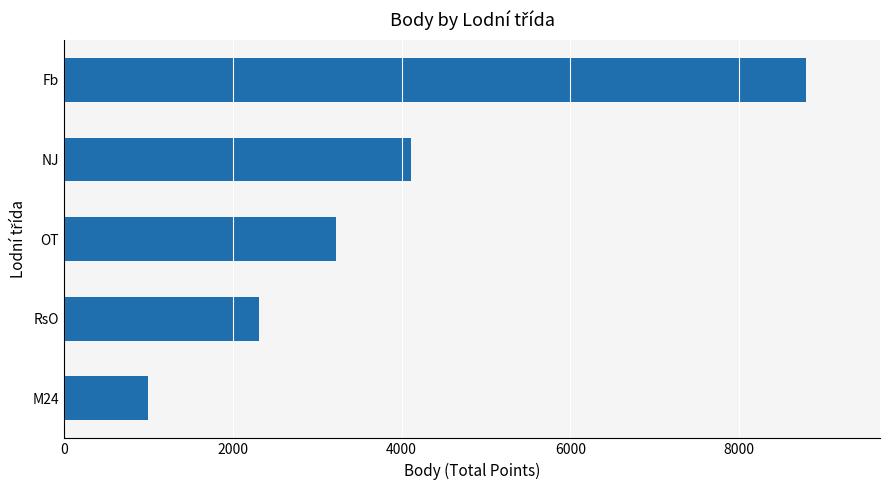

What is the sum of all values?

19420